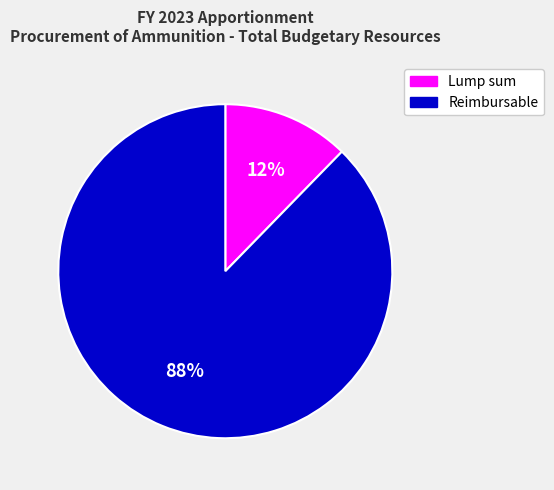

What is the majority slice?

Reimbursable